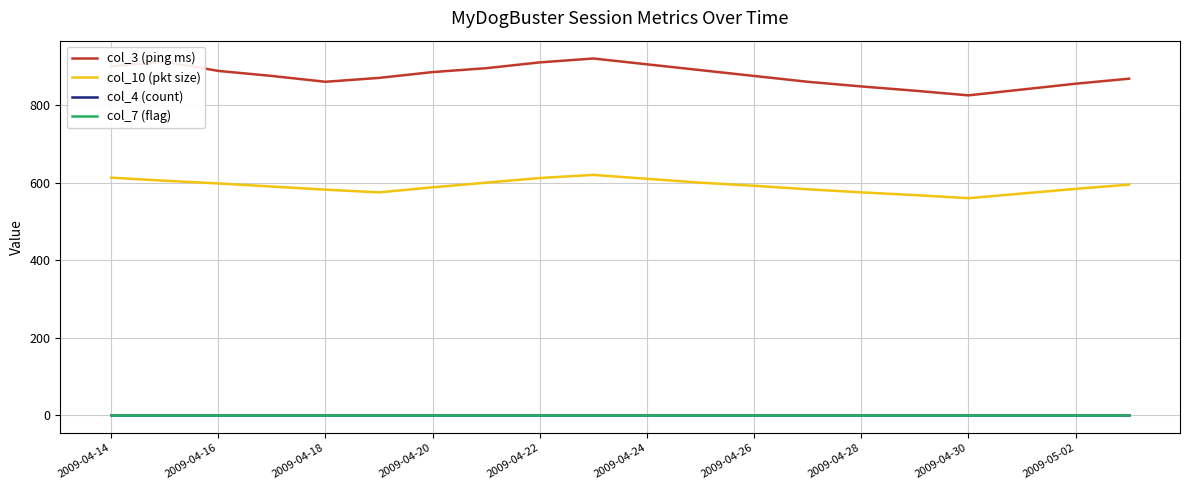

Which series has the widest spread of values?

col_3 (ping ms)